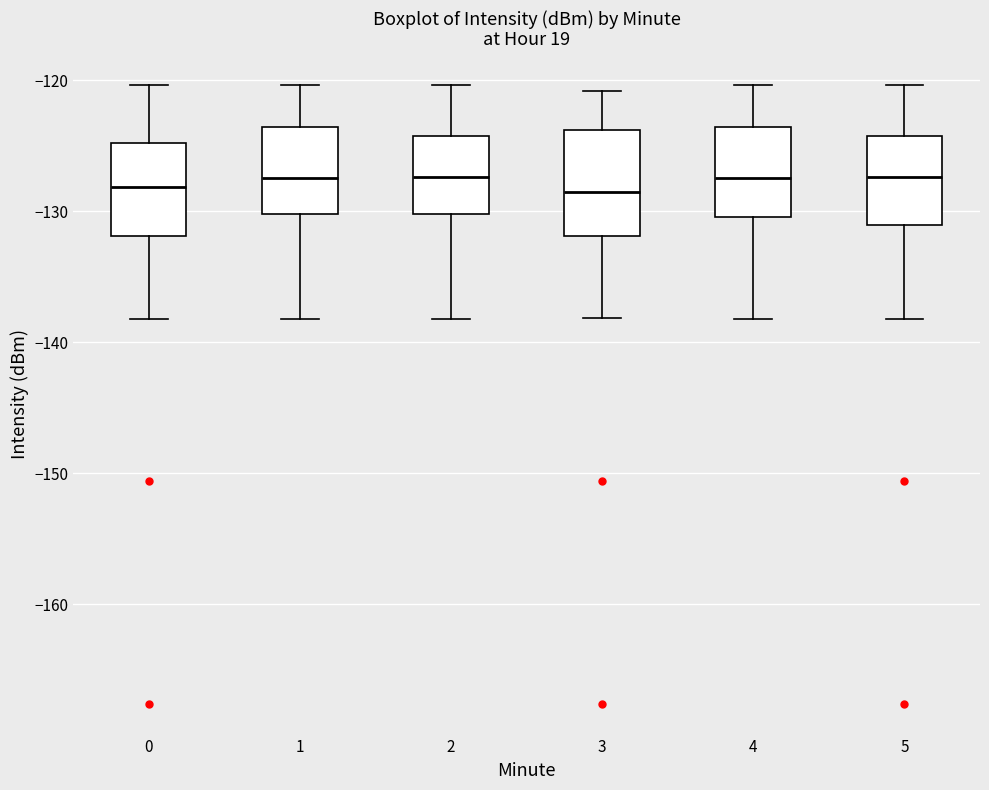

Reading left to right, transcribe this box plot: for each box, give where its median line is, the range the box spans, and where its two whiskers end, as read against the y-axis. The values are not printed on the chart, so give them approximately, as read against the axis.

0: median -128, box -132 to -125, whiskers -138 to -120
1: median -127, box -130 to -124, whiskers -138 to -120
2: median -127, box -130 to -124, whiskers -138 to -120
3: median -128, box -132 to -124, whiskers -138 to -121
4: median -127, box -130 to -124, whiskers -138 to -120
5: median -127, box -131 to -124, whiskers -138 to -120